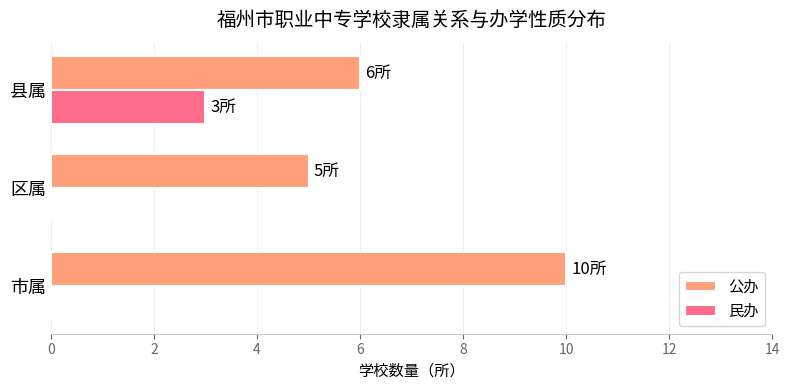

At which label is 公办 closest to 7?

县属